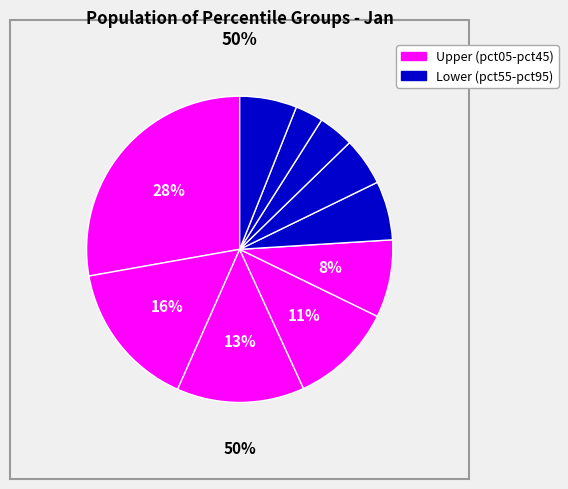

Count the number of slices in the pie.

10